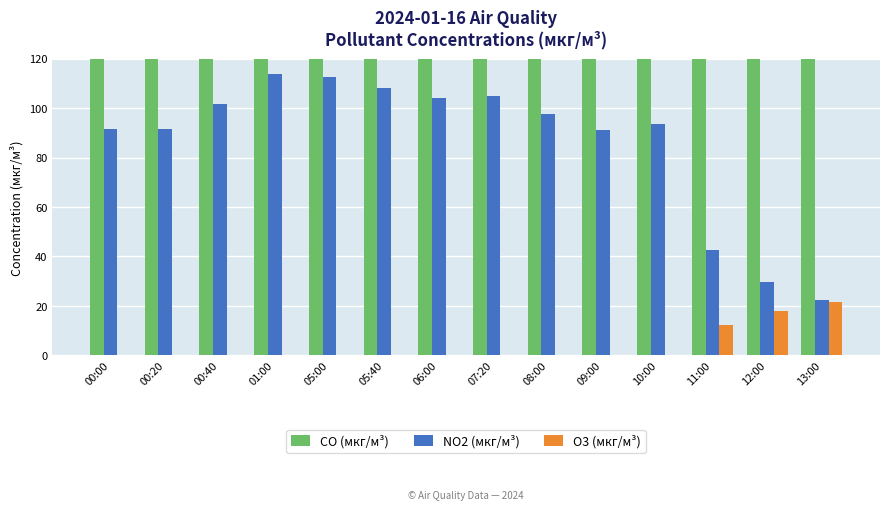

What are all the series names shown in the legend?

CO (мкг/м³), NO2 (мкг/м³), O3 (мкг/м³)